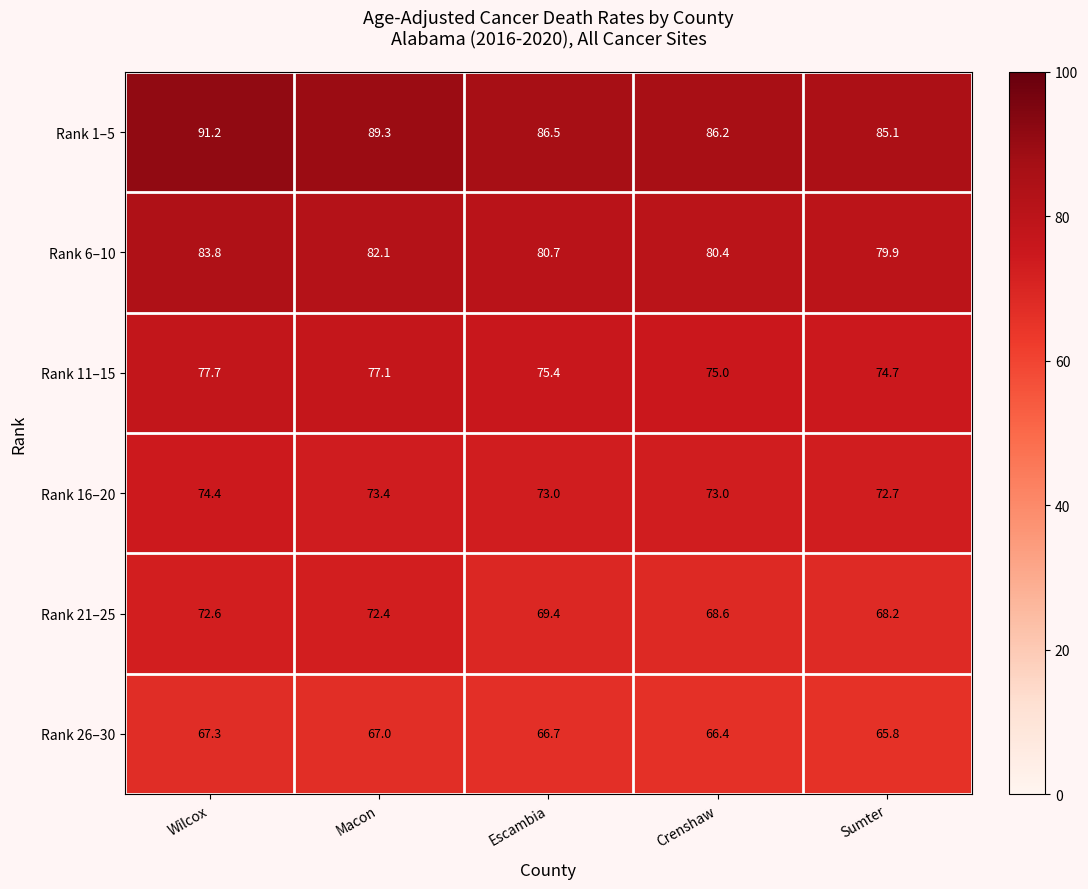

At how many categories does at least one series exceed 74?

5